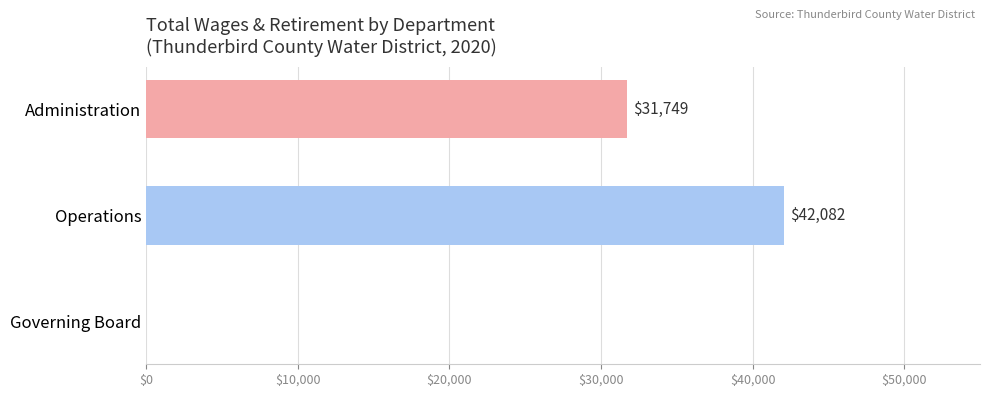

What is the sum of the values at Administration and Operations?

73831